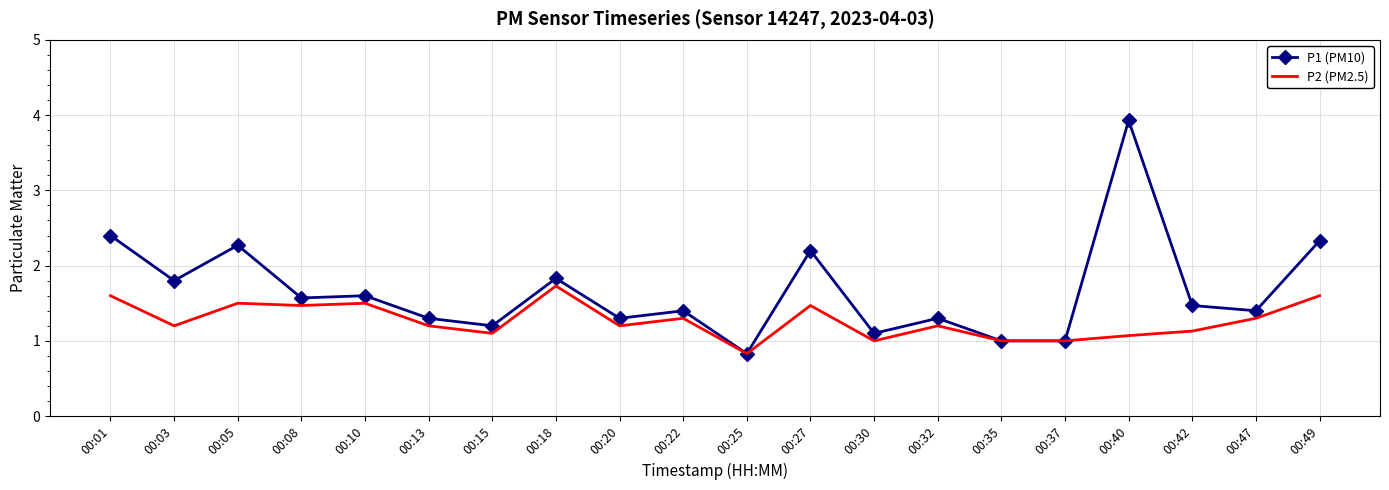

True or false: P1 (PM10) has a value of 1.3 at 00:13.

True